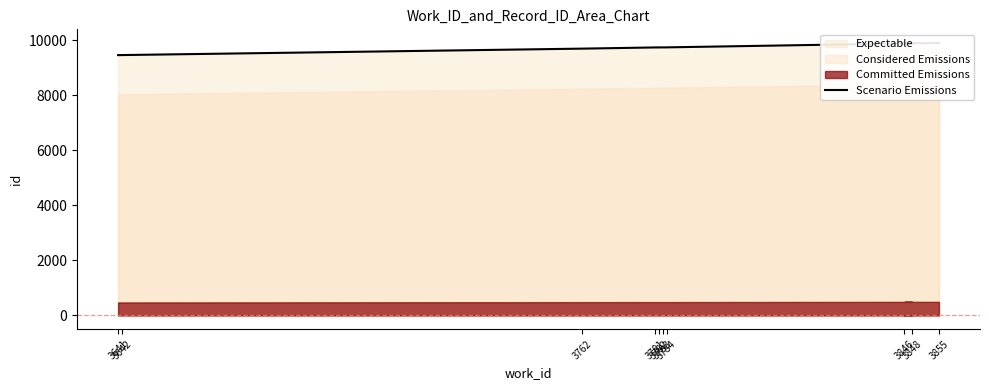

Which has a higher value, 3781 or 3762?

3781